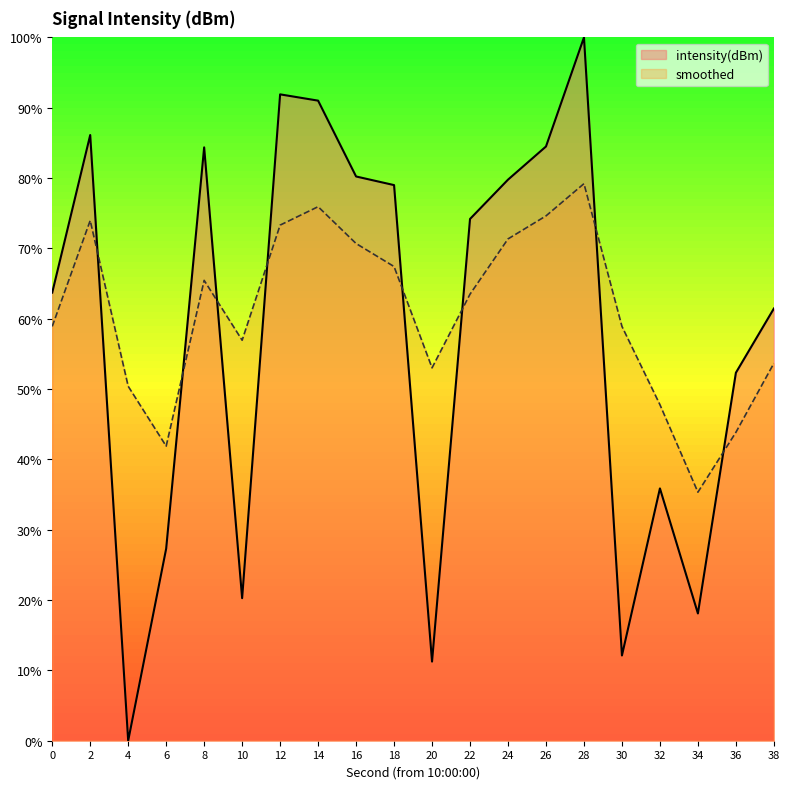

Does the chart display data point markers on the line(s)?

No